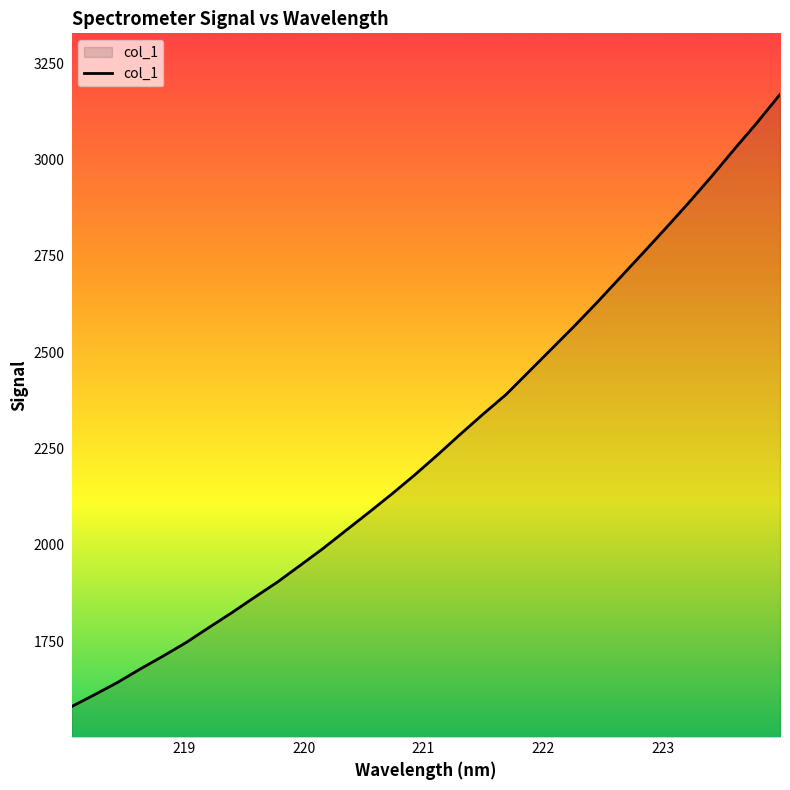

What is the sum of all values?

72533.8